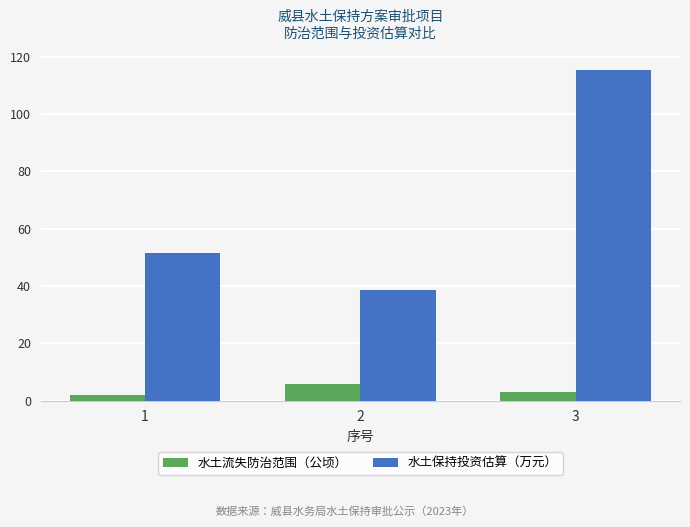

What is the highest value of the 水土保持投资估算（万元） series?

115.3